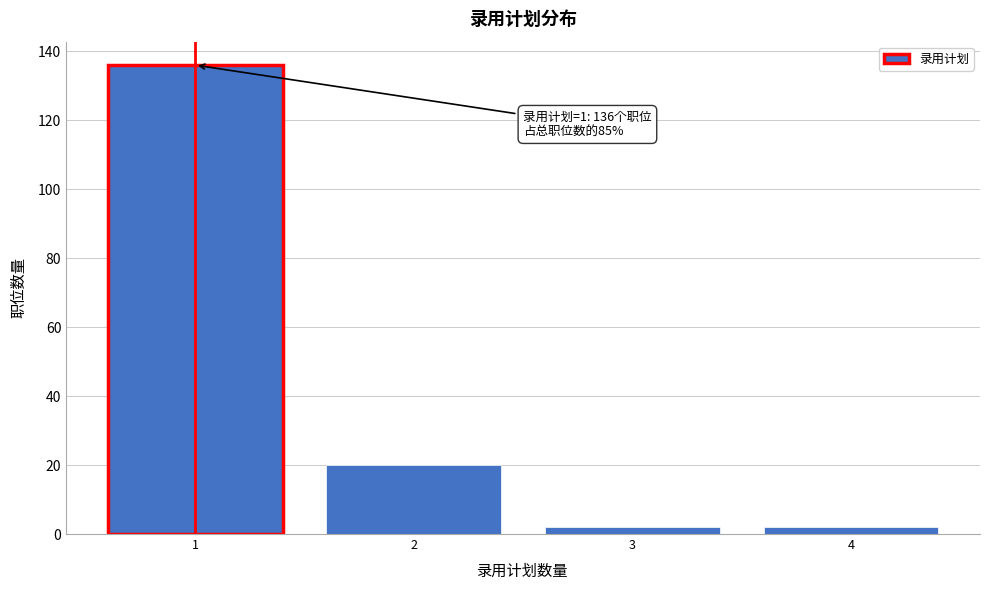

Reading left to right, transcribe all the data shown in this chart.

1=136	2=20	3=2	4=2